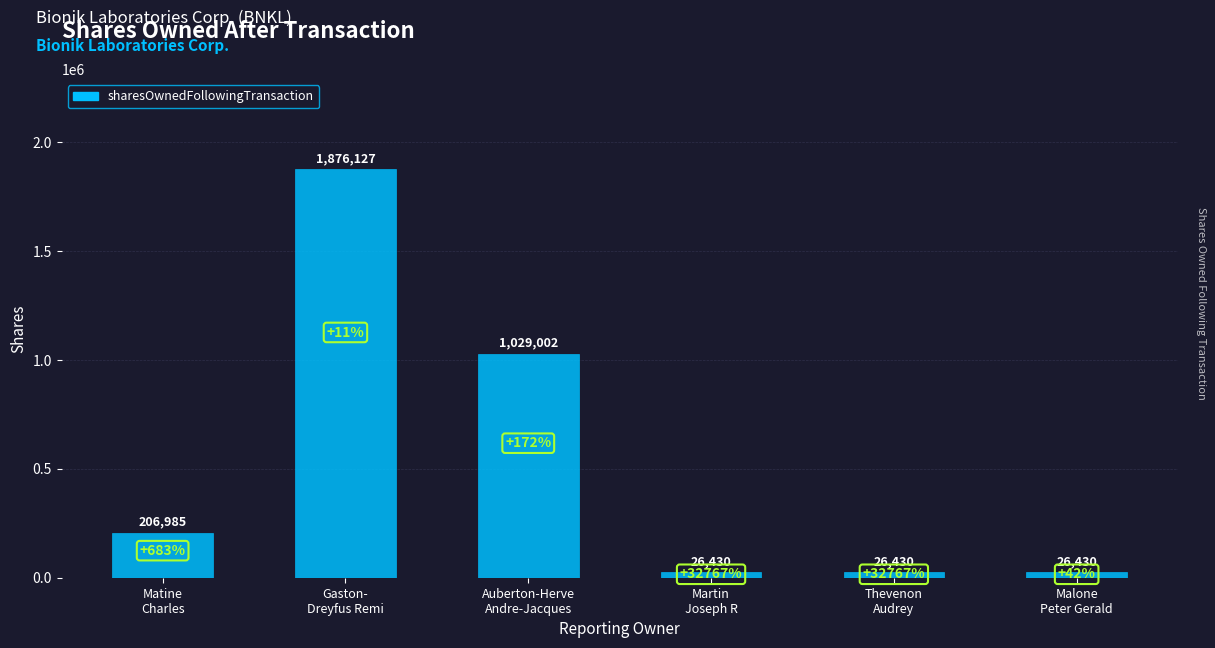

What is the value of the 4th bar from the left?

26430